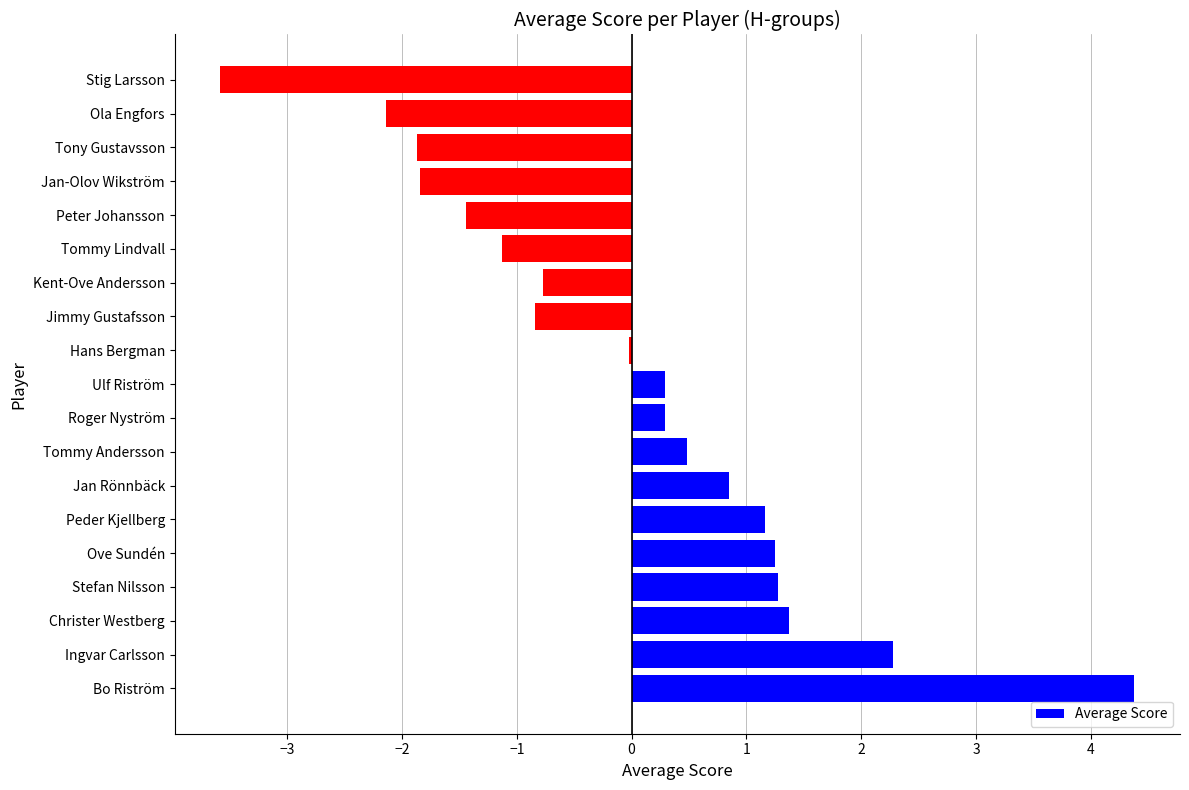

What is the maximum value shown in the chart?

4.4